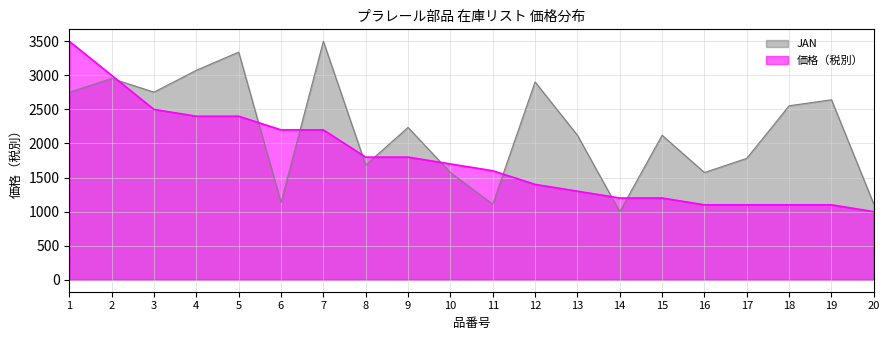

List the series in order of their peak value, highest first.

JAN, 価格（税別）